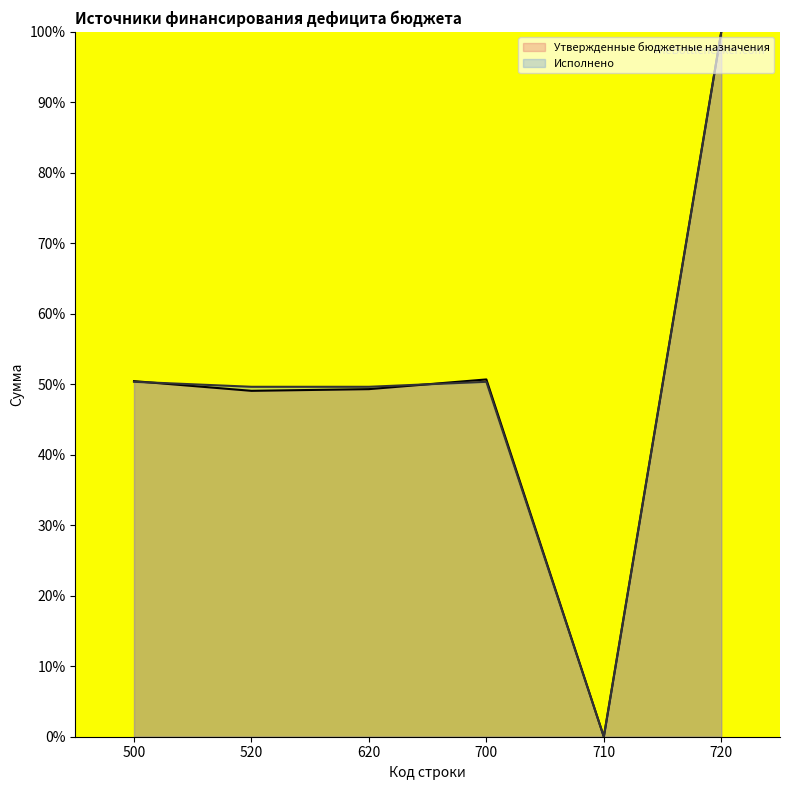

Reading left to right, list all the values displayed in this chart.

Утвержденные бюджетные назначения: 50.4	49.1	49.3	50.7	0.0	100.0
Исполнено: 50.4	49.6	49.6	50.4	0.0	100.0